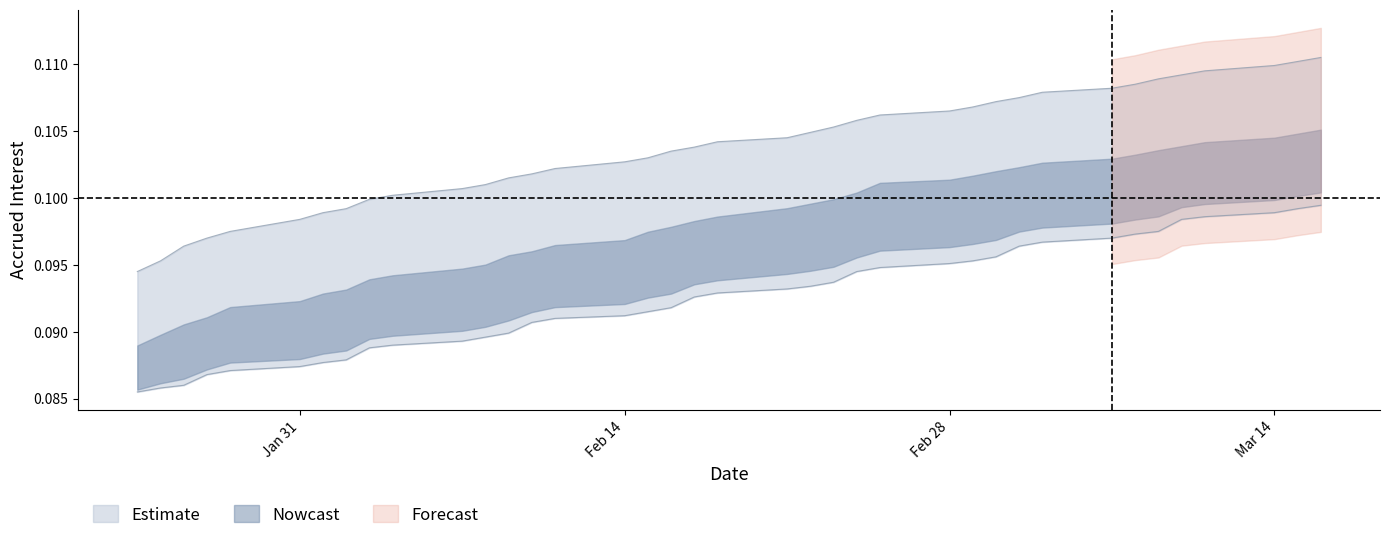

True or false: Accrued interest mid and Accrued interest lower intersect in this chart.

False